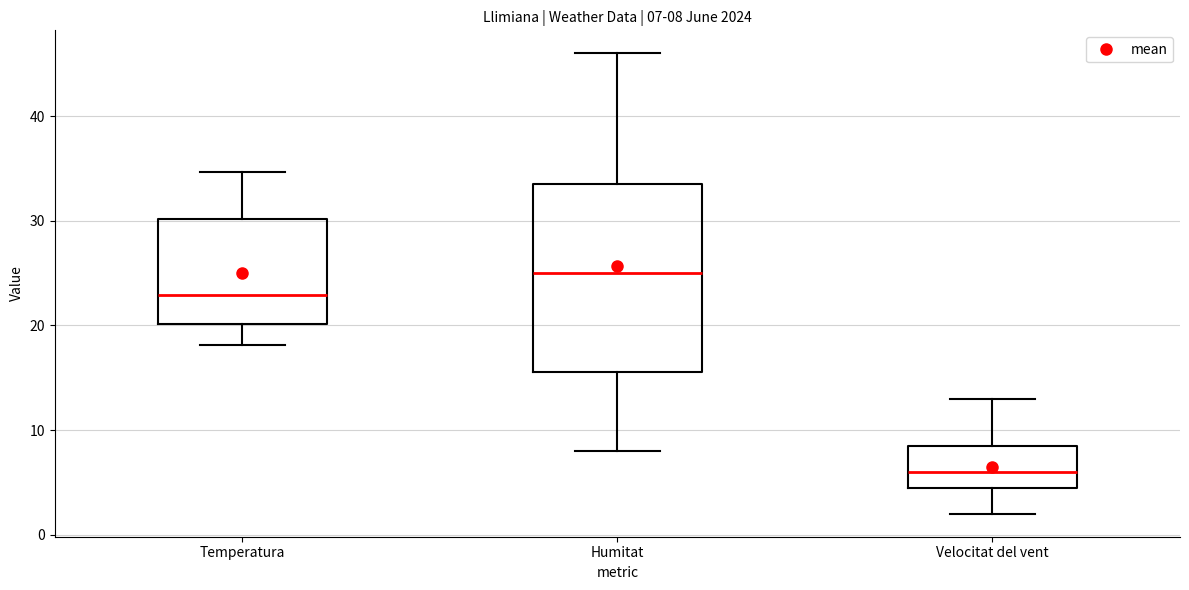

Which box has the highest median line?

Humitat